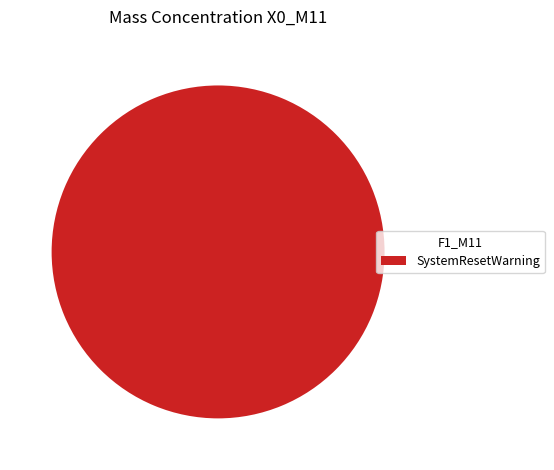

How many segments does this pie chart have?

1